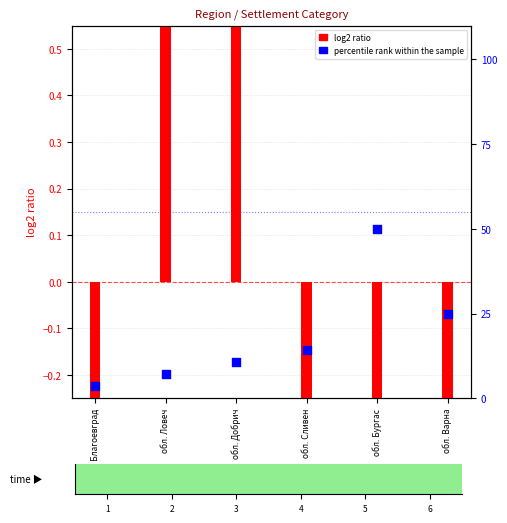

Is the value of percentile rank within the sample at обл. Ловеч greater than the value of log2 ratio at обл. Варна?

Yes